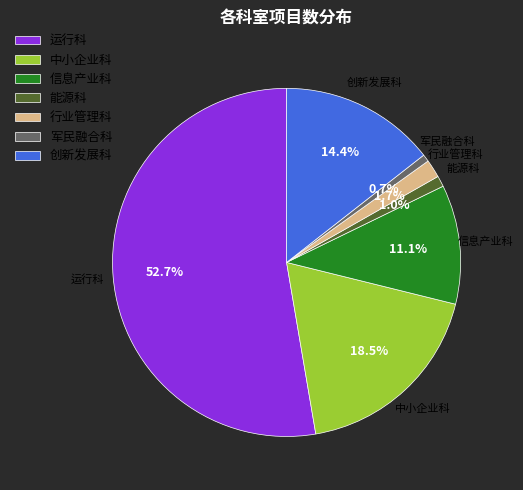

What is the ratio of the value at 运行科 to the value at 创新发展科?

3.7